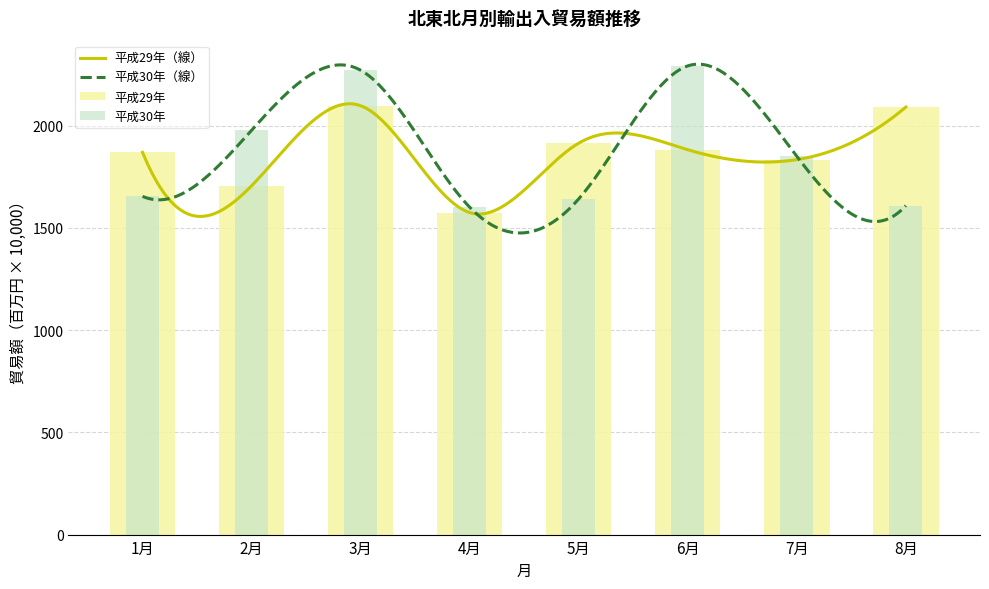

What value does the 平成29年 series have at 3月?

2096.8